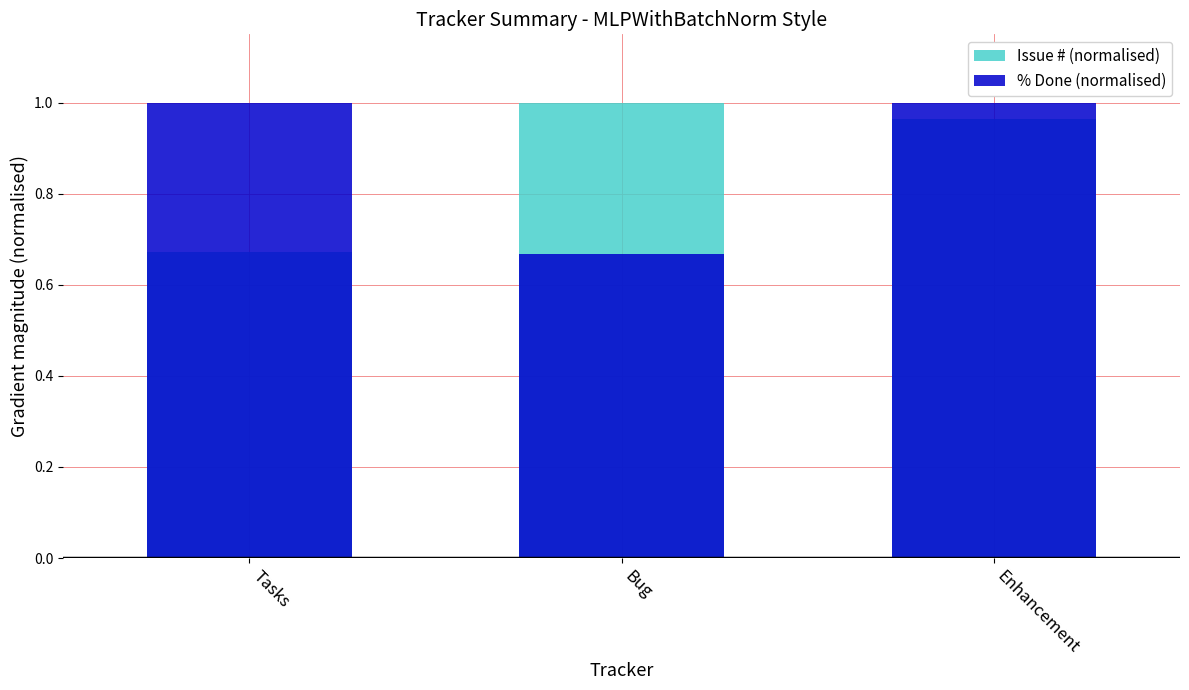

What is the value of the Issue # (normalised) bar at the 1st from the left?

0.7